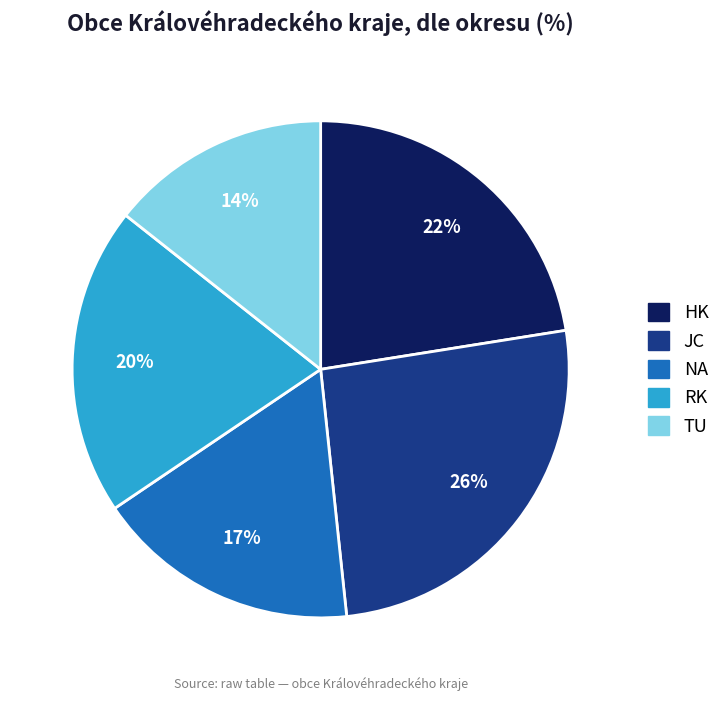

How many slices are in this pie chart?

5